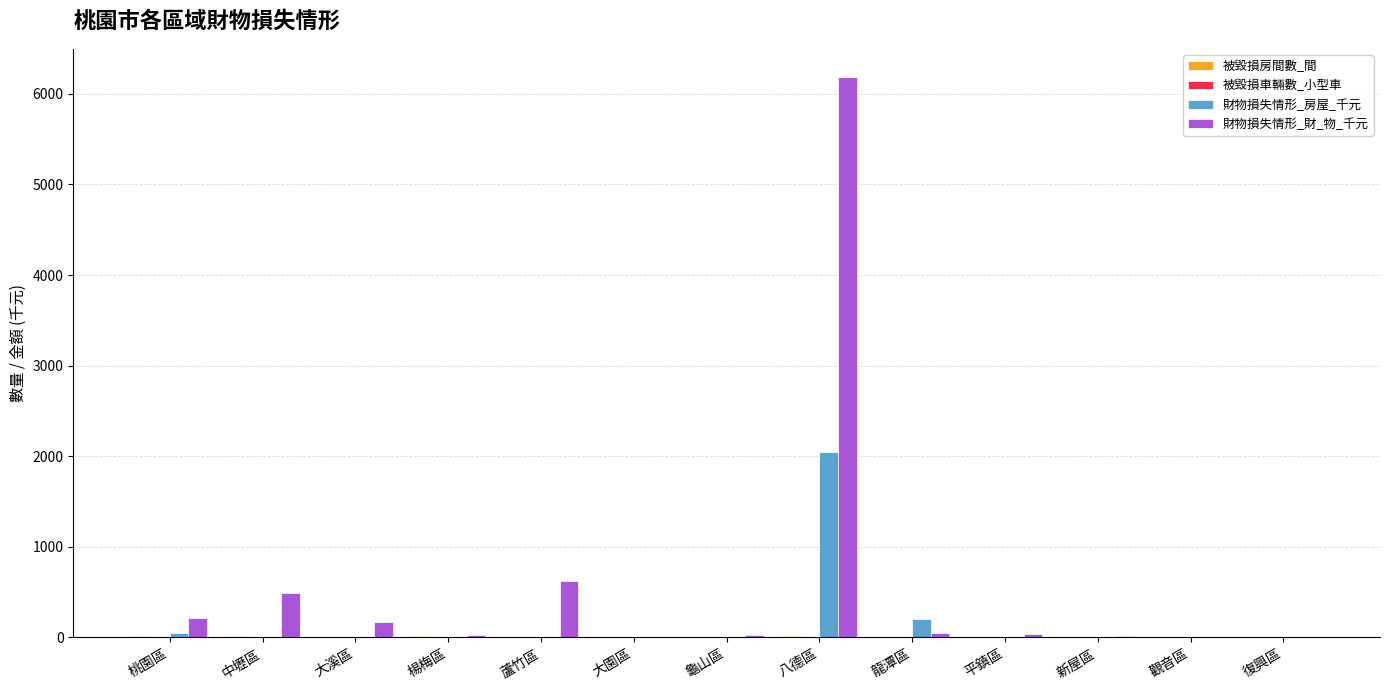

At which category is the sum across all series the highest?

八德區